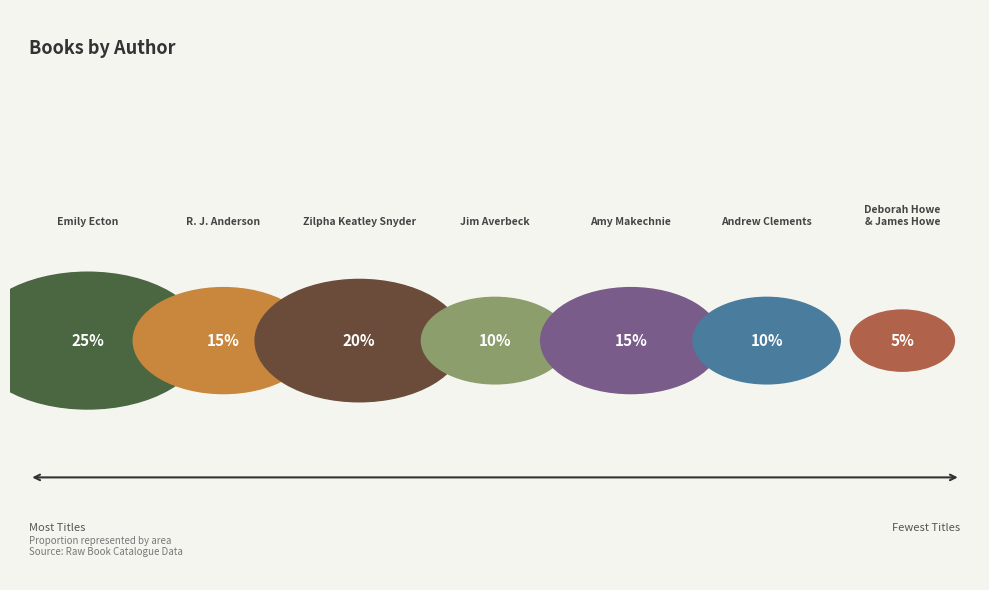

How many slices are in this pie chart?

7